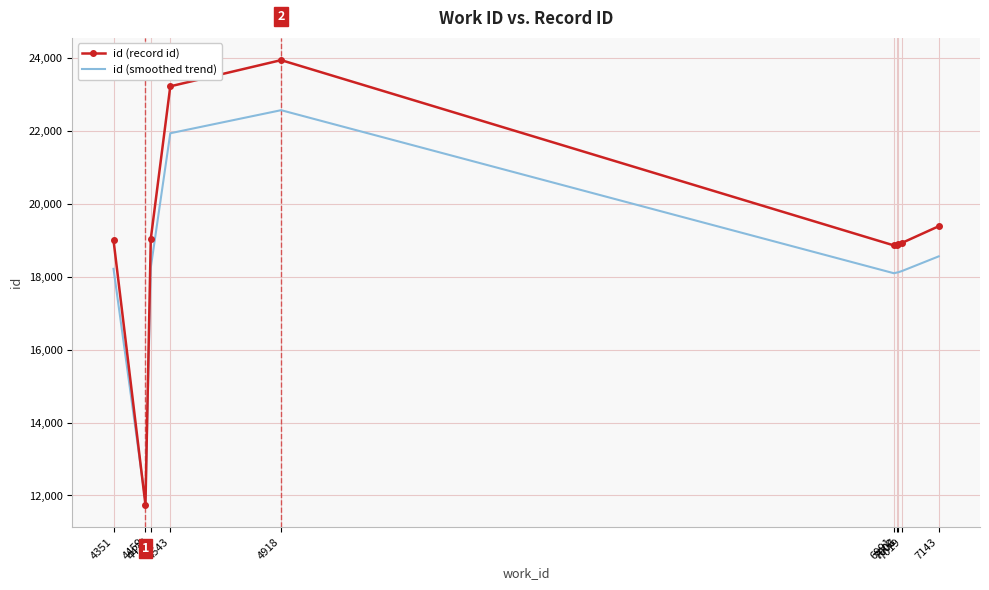

What is the difference between the maximum and minimum values in the id (smoothed trend) series?

10738.6